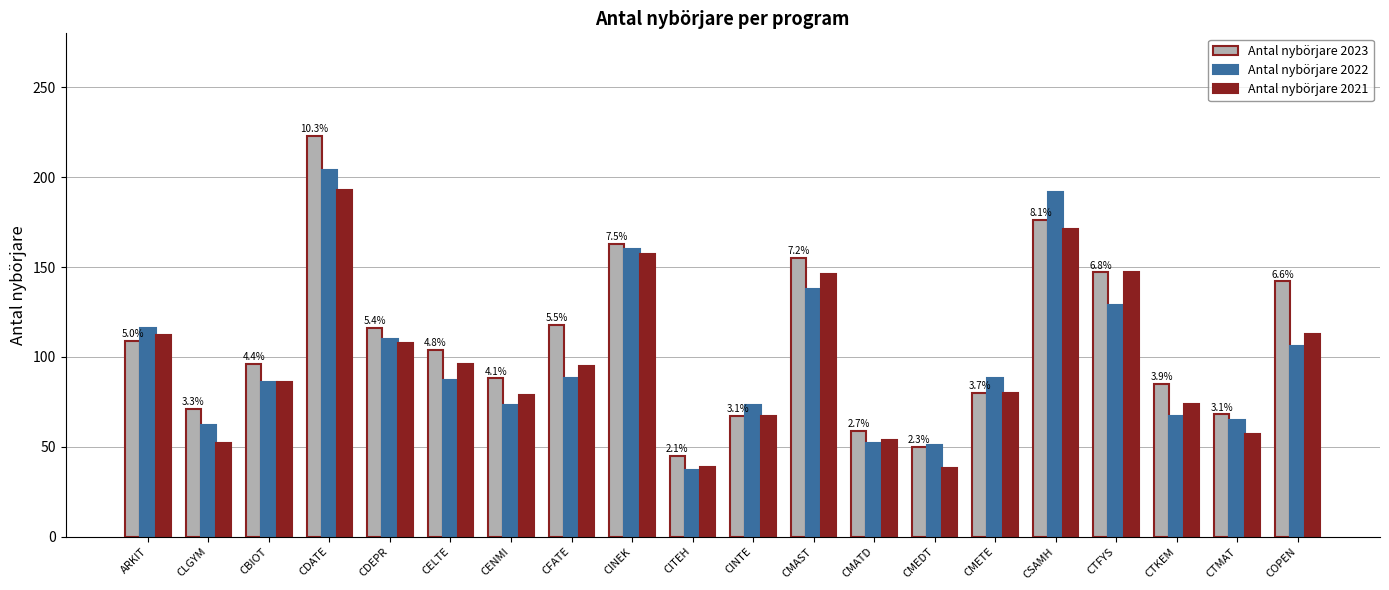

What is the maximum value shown in the chart?

223